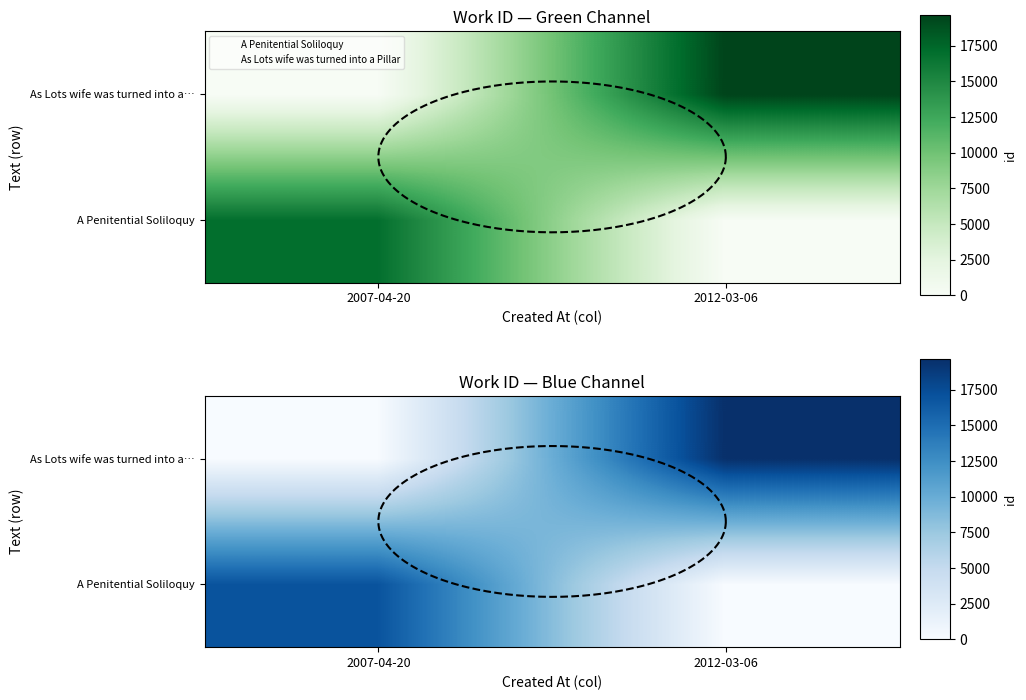

The As Lots wife was turned into a… series shows 0 at 2007-04-20. True or false?

True